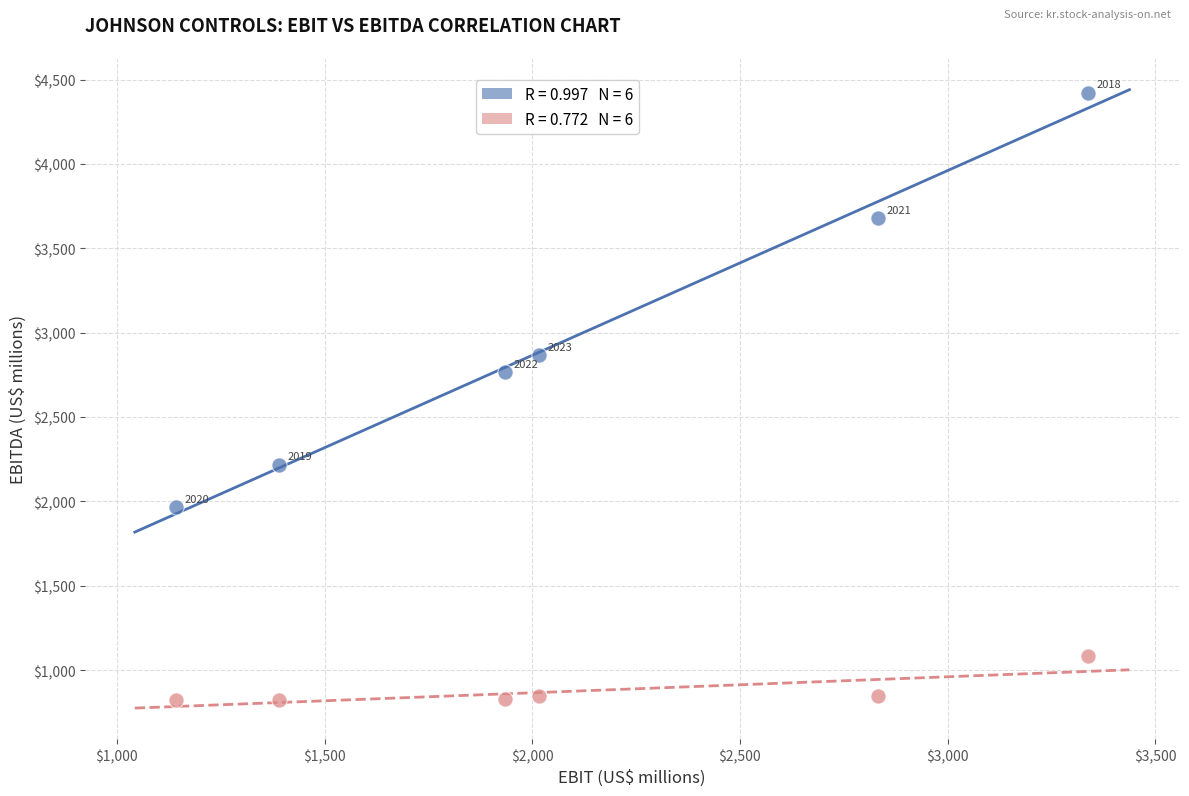

Across all data points, what is the range of Y values (max minus min)?

3601